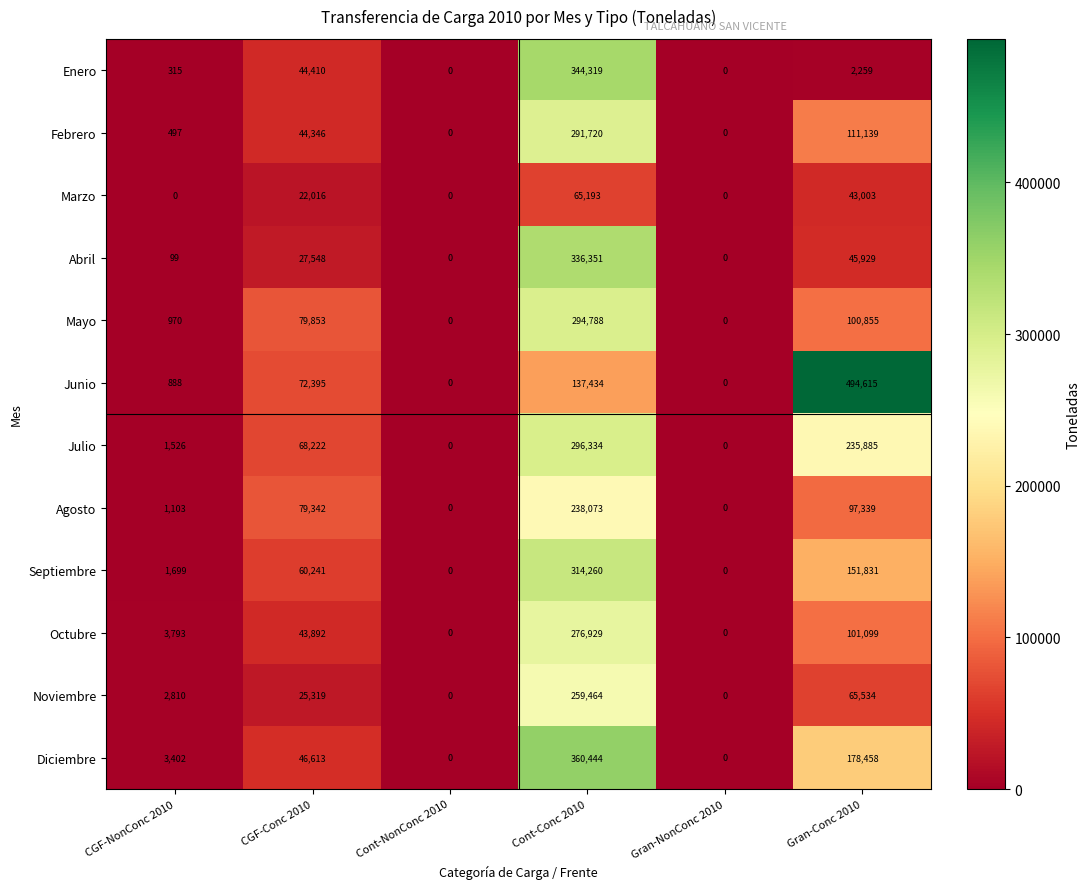

Rank the series by their maximum value, from highest to lowest.

Junio, Diciembre, Enero, Abril, Septiembre, Julio, Mayo, Febrero, Octubre, Noviembre, Agosto, Marzo